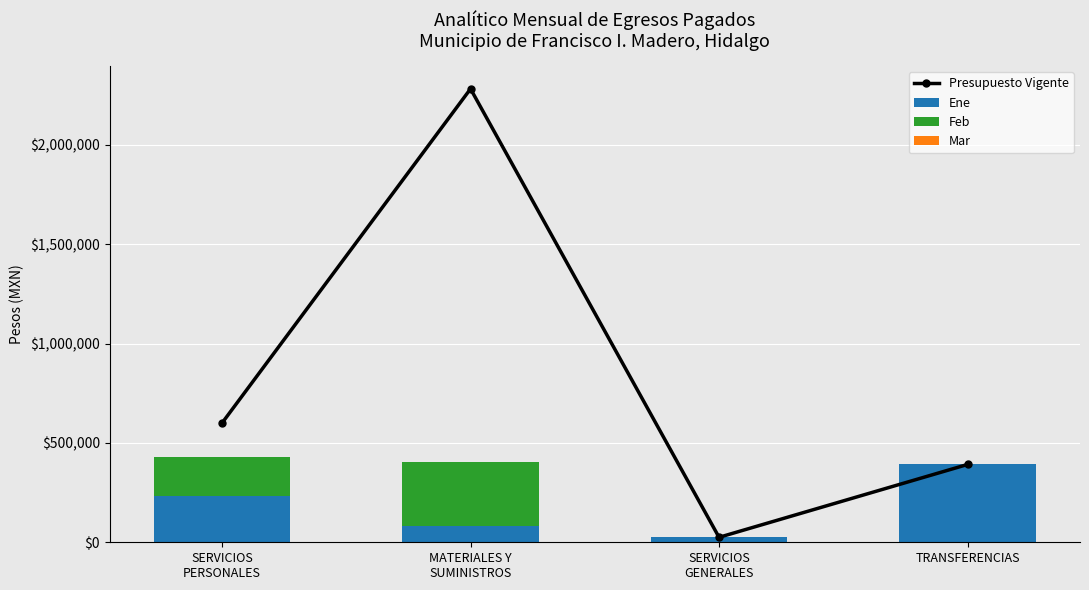

Which label corresponds to the largest value in the chart?

MATERIALES Y
SUMINISTROS